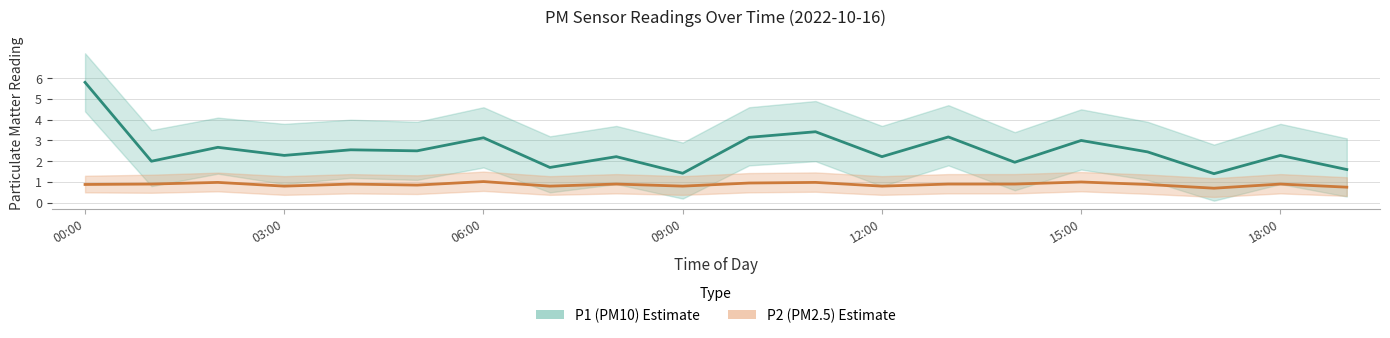

Which label corresponds to the smallest value in the chart?

17